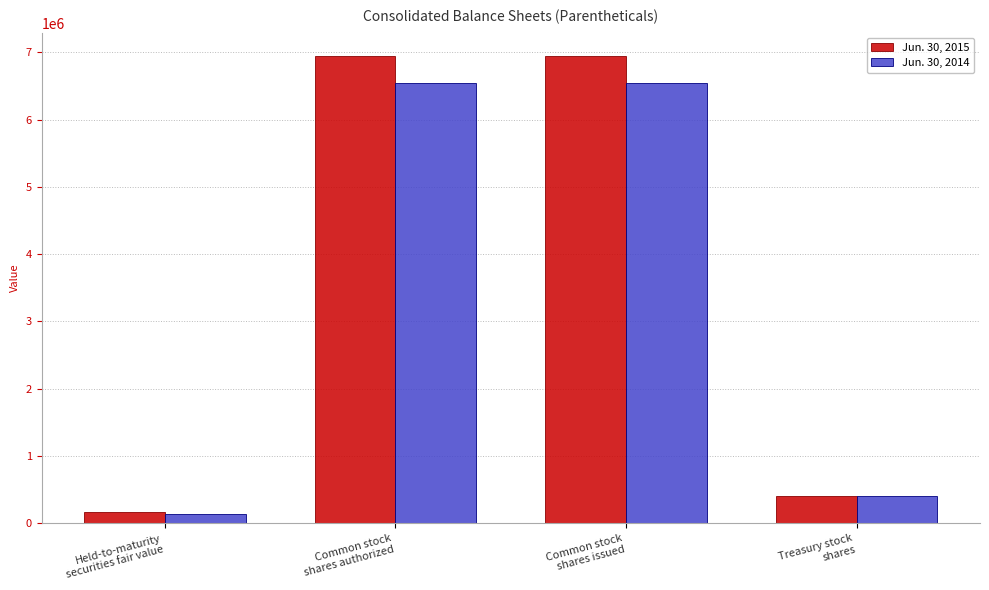

What is the sum of the Jun. 30, 2014 values at Common stock
shares authorized and Held-to-maturity
securities fair value?

6684818